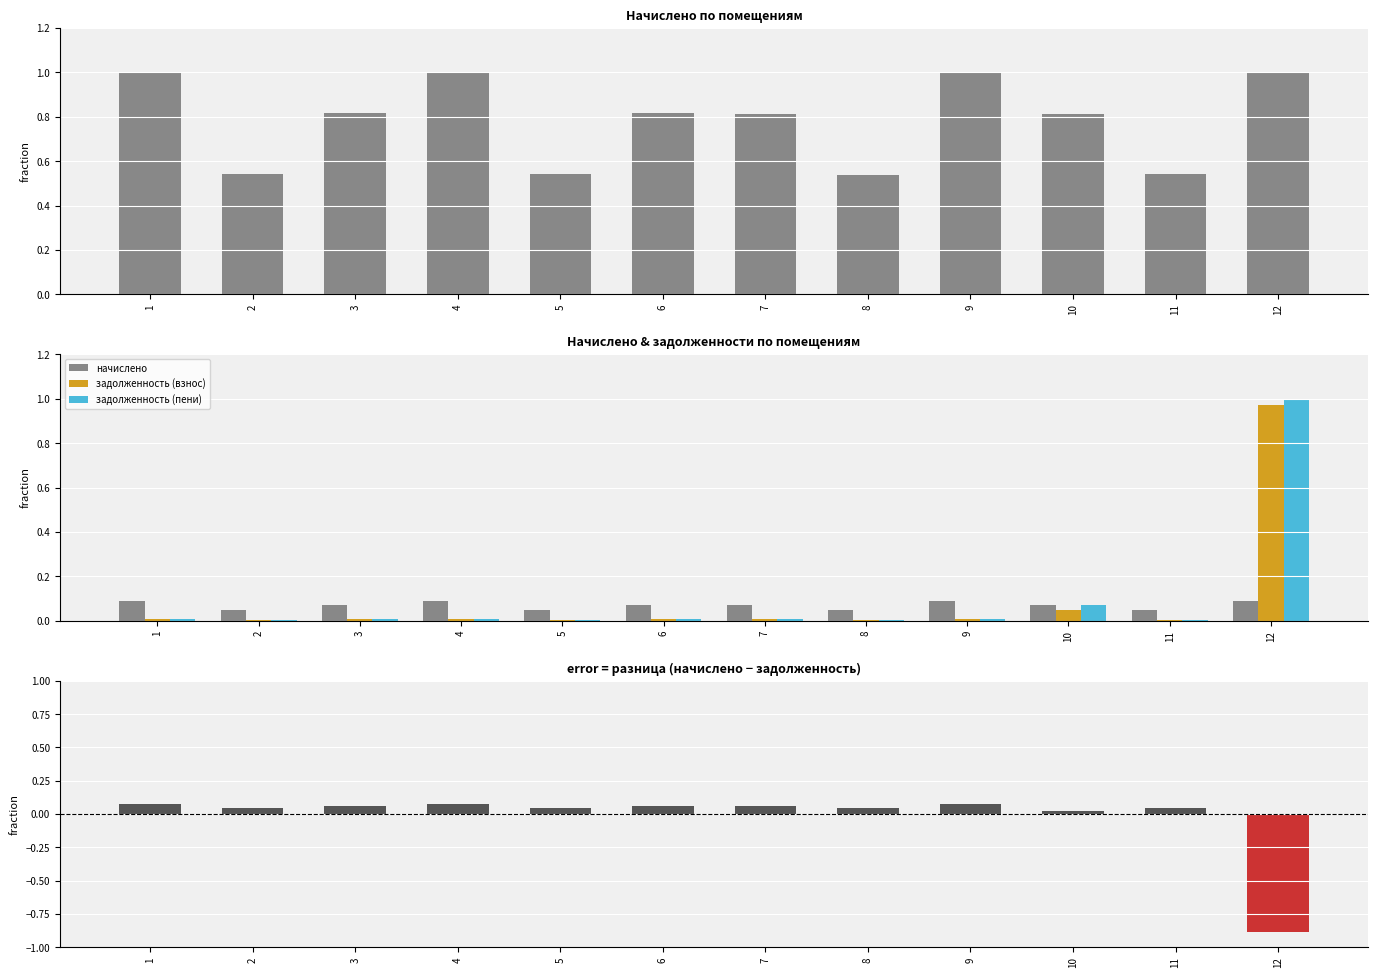

The value of начислено at 4 is 0.1. True or false?

False